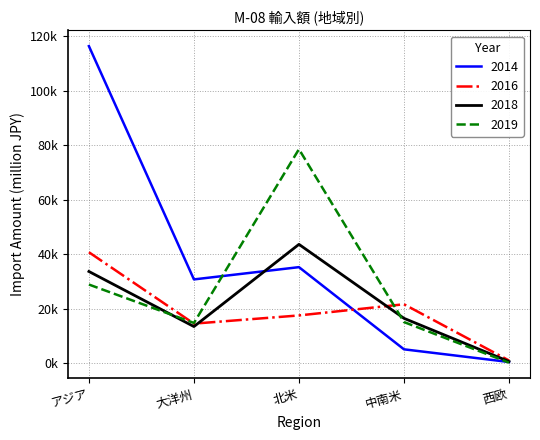

Is this an area chart (filled region under the line)?

No